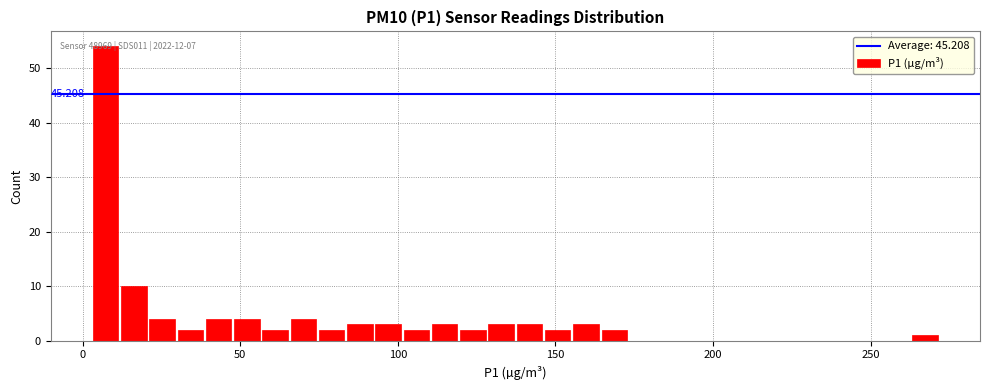

Read against the x-axis, roughly where is the centre of the tallest bar?

5